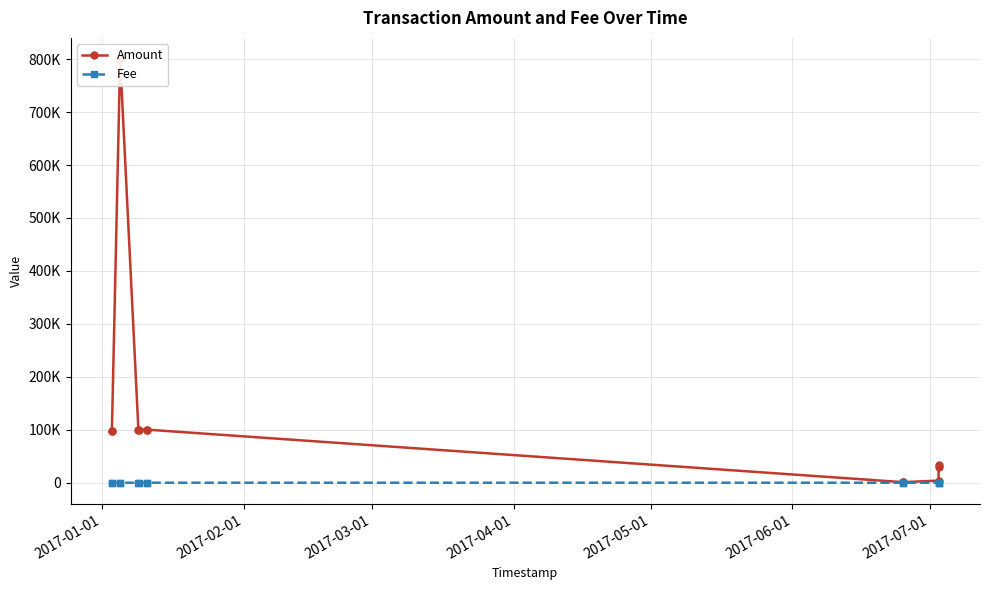

What is the sum of all Amount values?

2264714